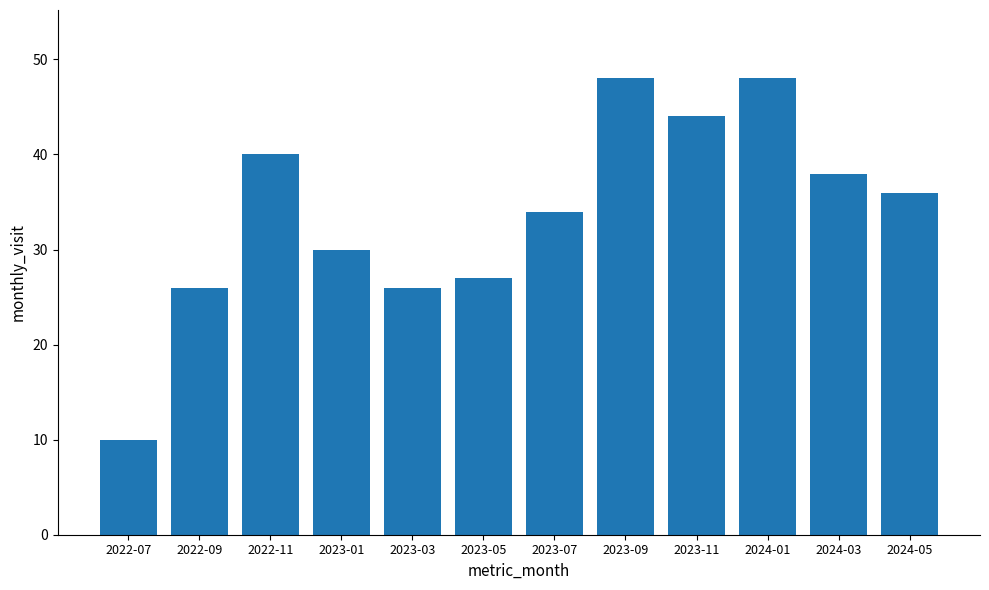

What is the difference between the maximum and second lowest values?

22